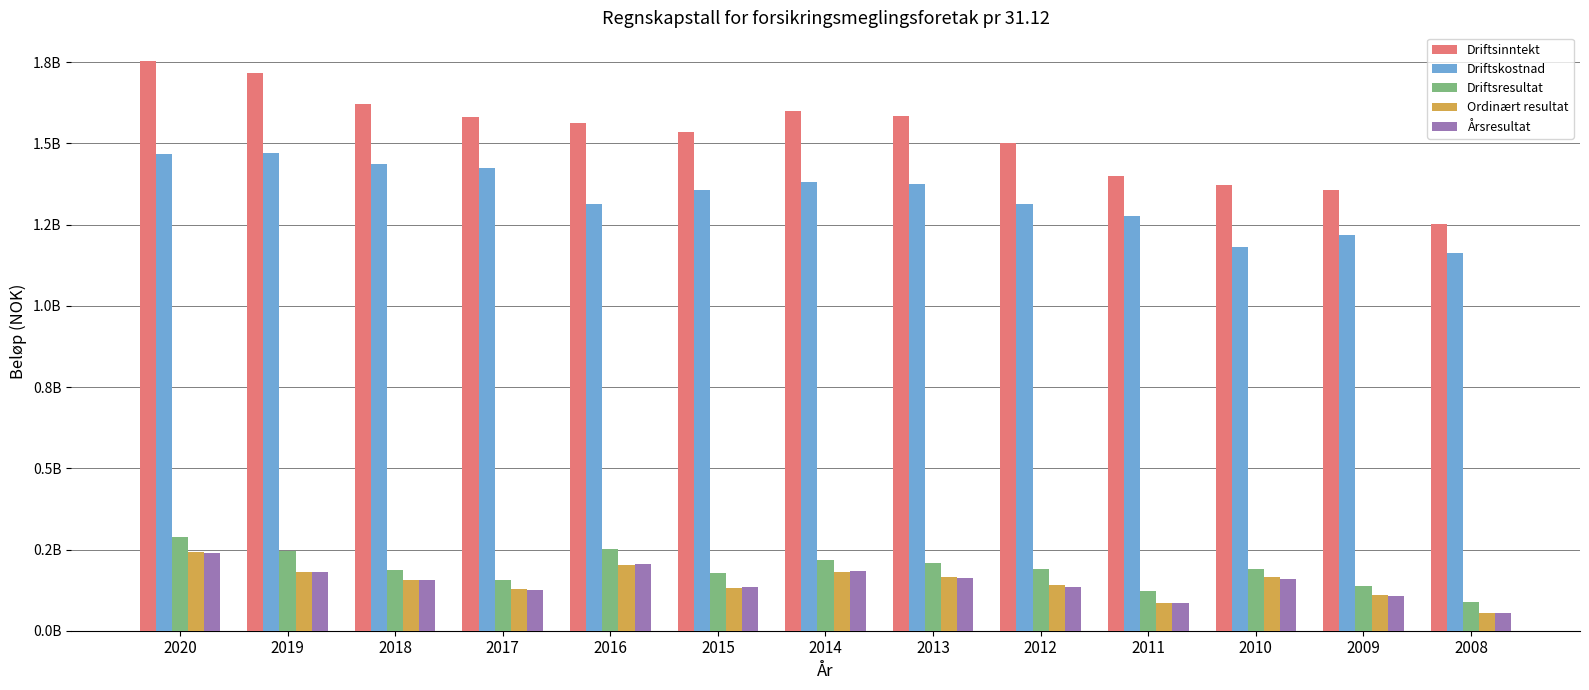

What is the value of the Ordinært resultat bar at the 4th from the left?

128304091